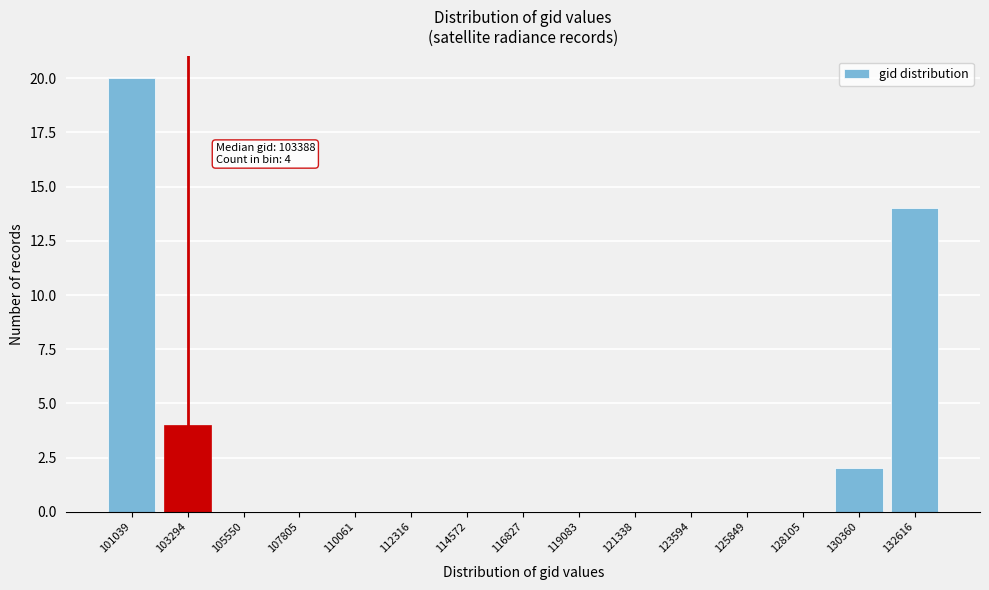

Reading right to left, extract all data points from this chart.

132616=14	130360=2	128105=0	125849=0	123594=0	121338=0	119083=0	116827=0	114572=0	112316=0	110061=0	107805=0	105550=0	103294=4	101039=20